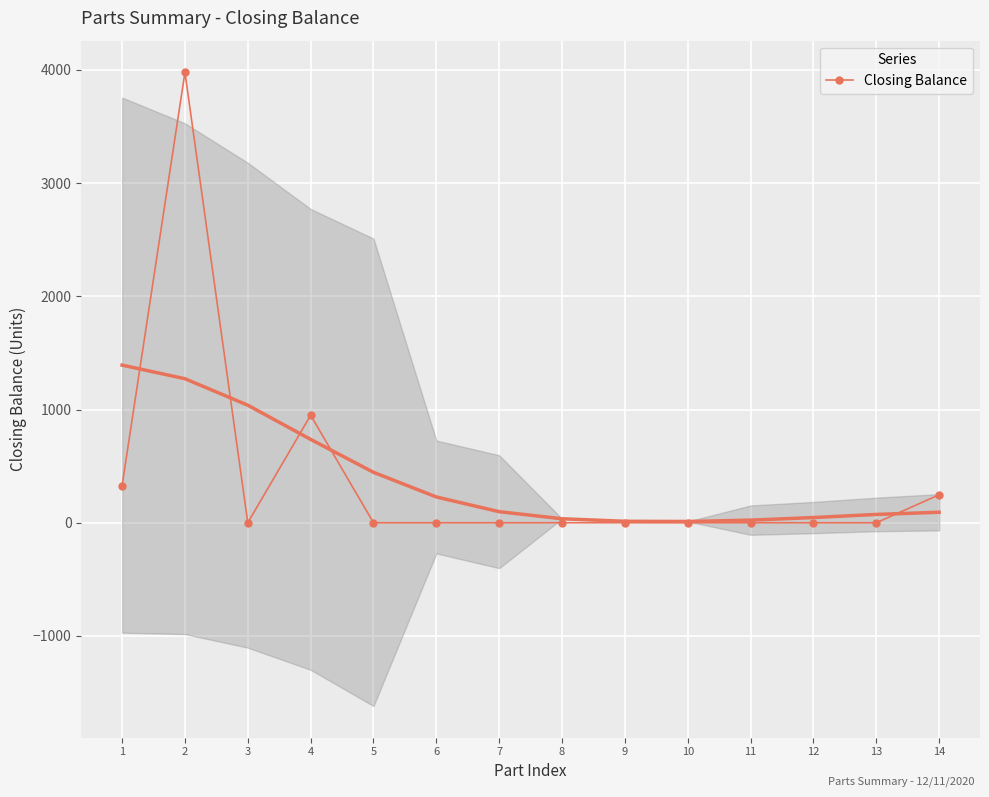

Reading left to right, extract all data points from this chart.

329	3979	0	950	0	0	0	0	0	0	0	0	0	247